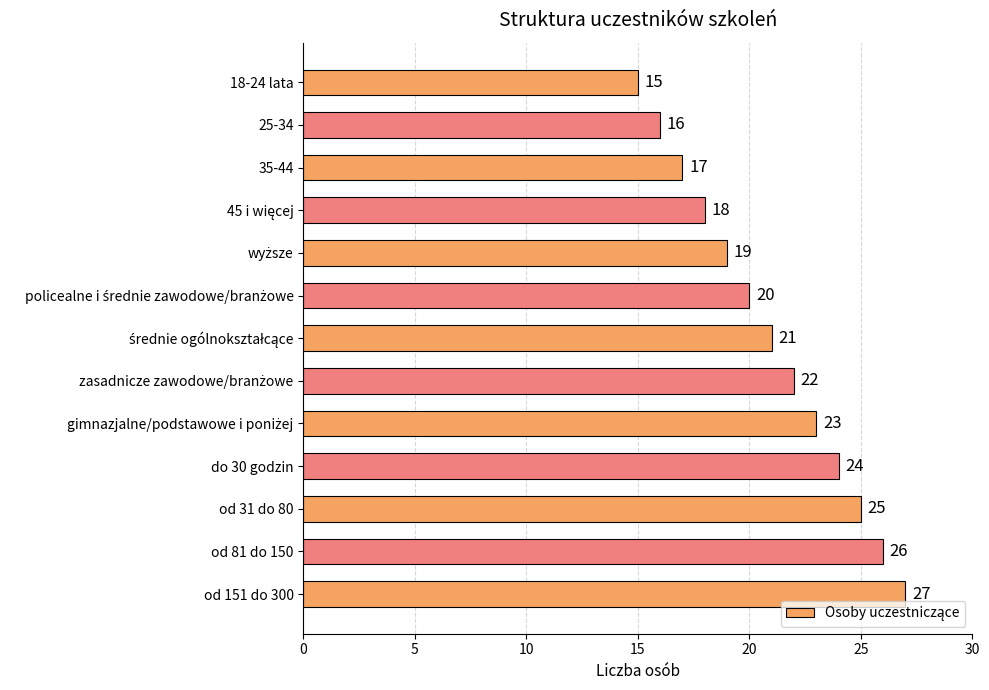

Are the bars grouped side by side (vs. stacked)?

No